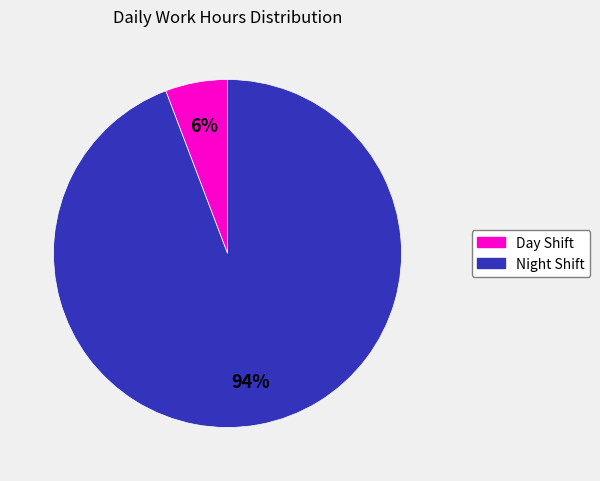

How many slices are in this pie chart?

2